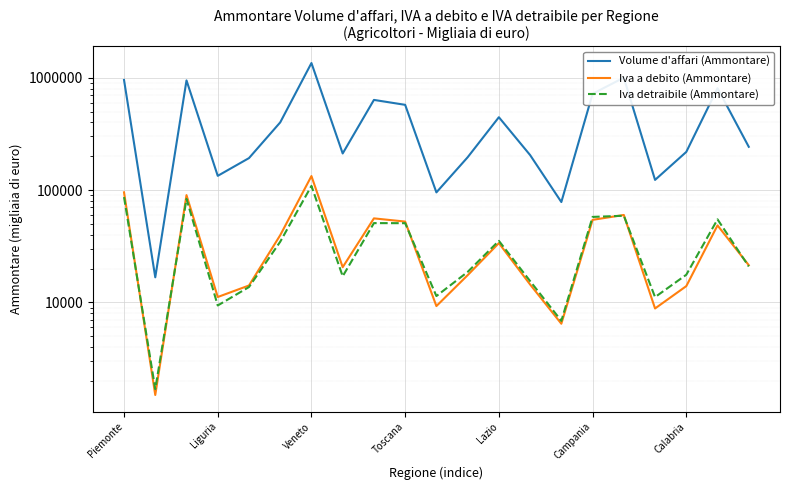

What is the average value of the Iva detraibile (Ammontare) series?

36504